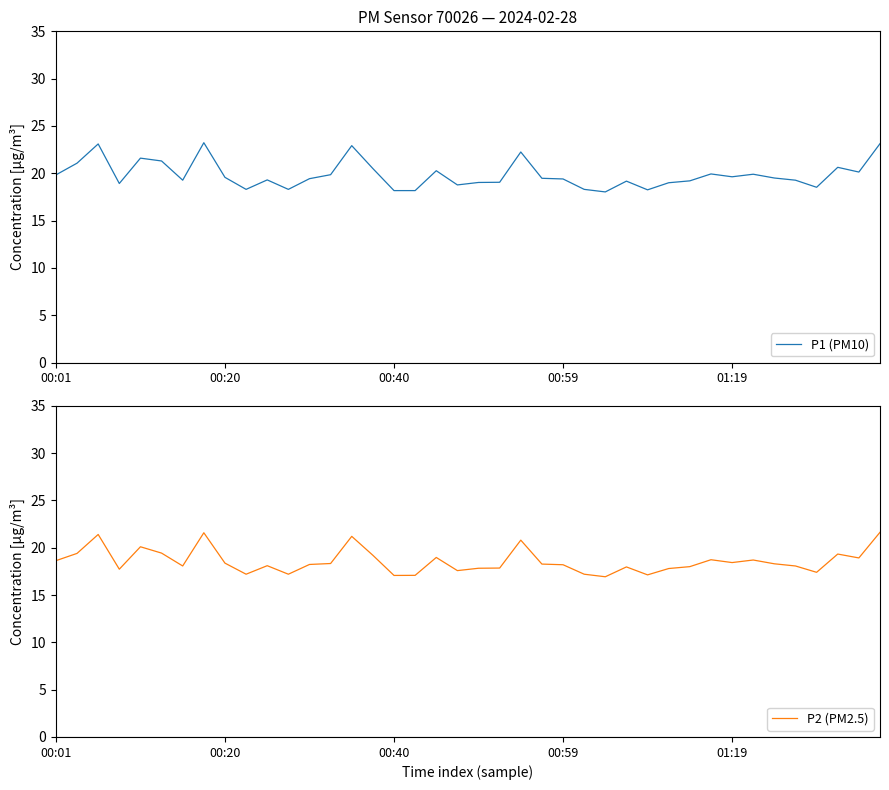

What is the minimum value shown in the chart?

16.9